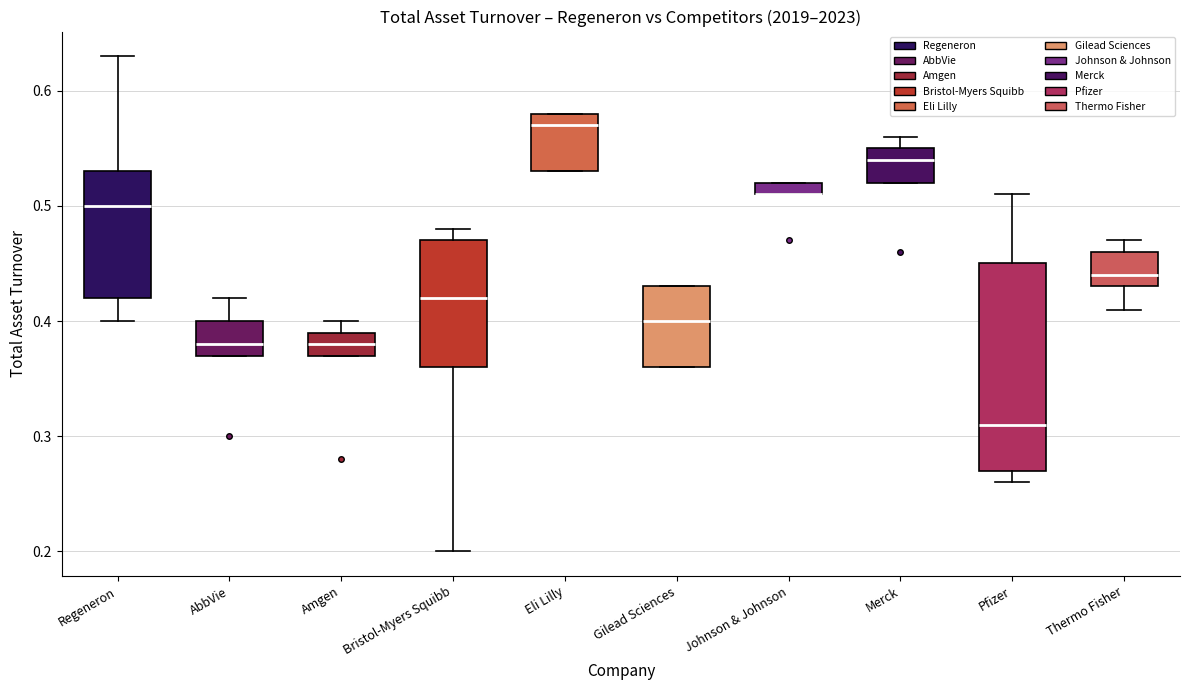

Which box is the tallest, from its lower edge to its upper edge?

Pfizer